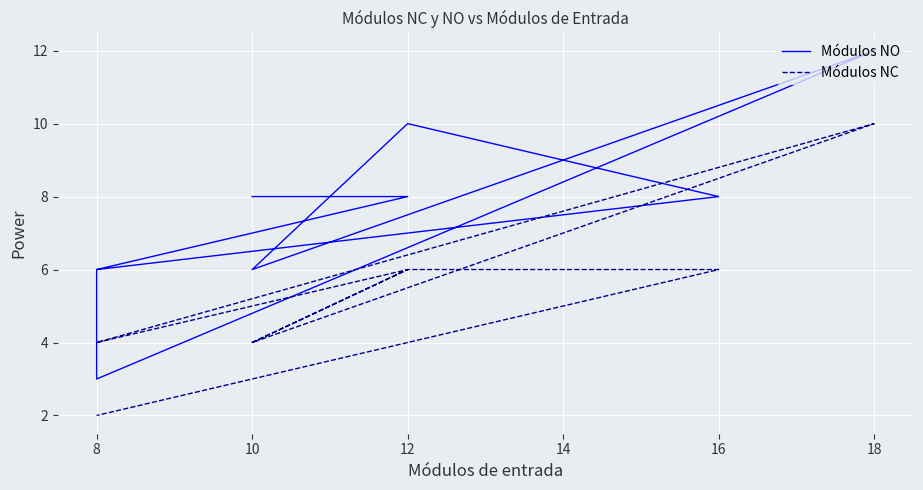

Between 10 and 18, which is larger?

18